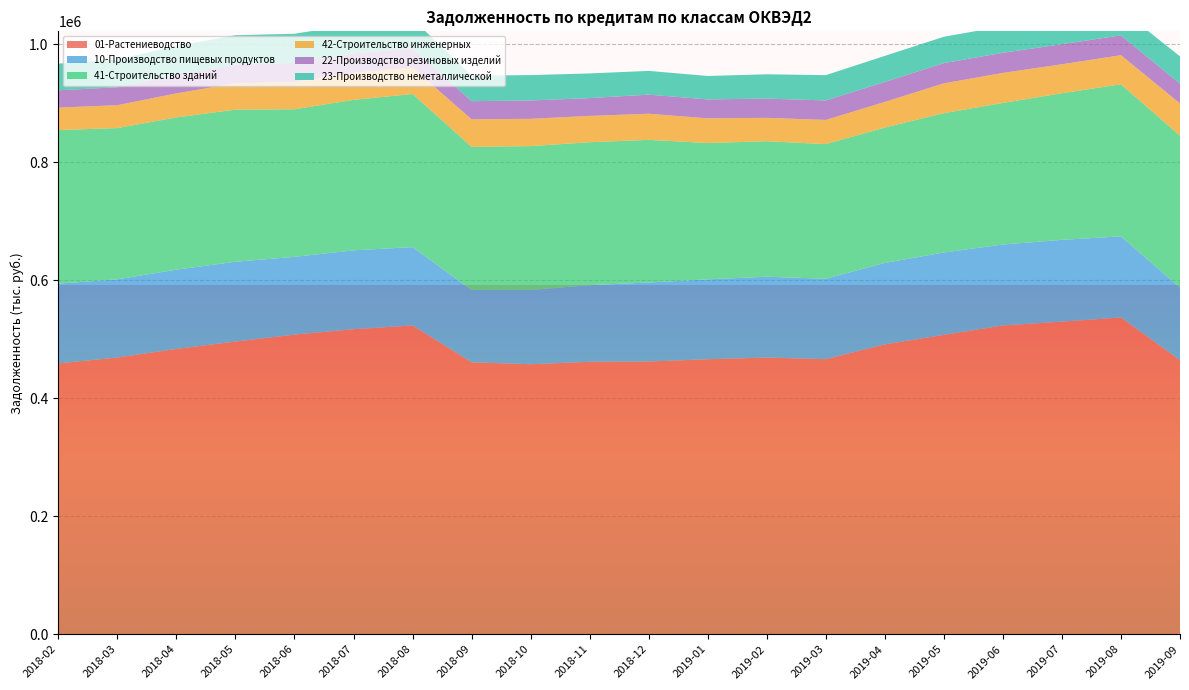

Reading left to right, list all the values displayed in this chart.

01-Растениеводство: 458967	468905	483504	495959	507778	516911	523273	460857	457551	461640	462191	466038	468795	466106	491137	507356	523239	529763	536804	464483
10-Производство пищевых продуктов: 135219	132546	134357	135261	131765	133607	132790	122514	125814	129898	133936	135383	137044	136310	138082	139594	137169	138588	137480	122850
41-Строительство зданий: 260191	256385	258035	257777	250125	255029	259495	242541	243870	242257	241679	231021	229656	228204	229449	236092	239946	248495	257657	257481
42-Строительство инженерных: 38084	38740	40695	44632	46306	46014	44808	46720	46210	44611	44277	41853	39614	40954	43449	50547	50887	49044	49375	54659
22-Производство резиновых изделий: 29403	30353	31352	31940	32183	32712	32553	30734	31133	30160	32368	32076	32648	33048	33795	34307	34121	34021	33612	33618
23-Производство неметаллической: 45200	47046	48672	49611	49417	49383	49945	43125	42999	41797	40226	39701	41165	42833	44196	44643	44916	44103	43794	46208